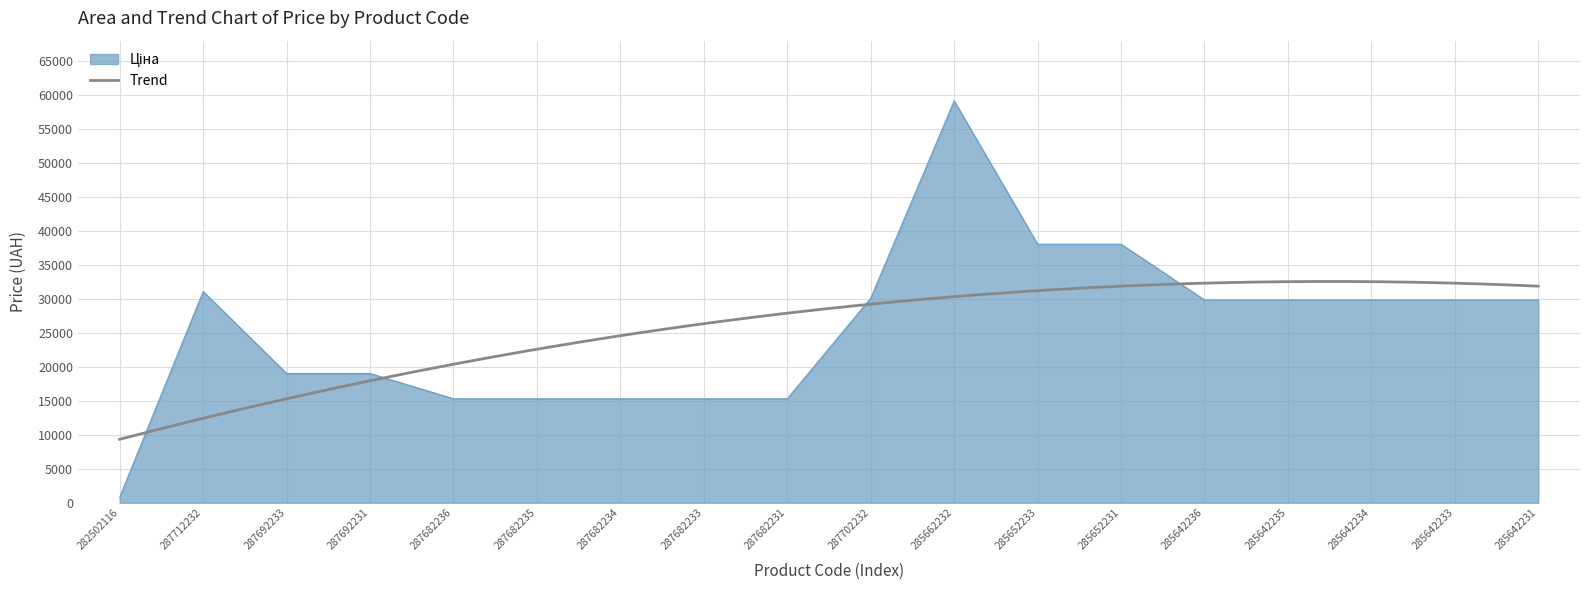

True or false: the data shows 59075.7 at 285662232.

True